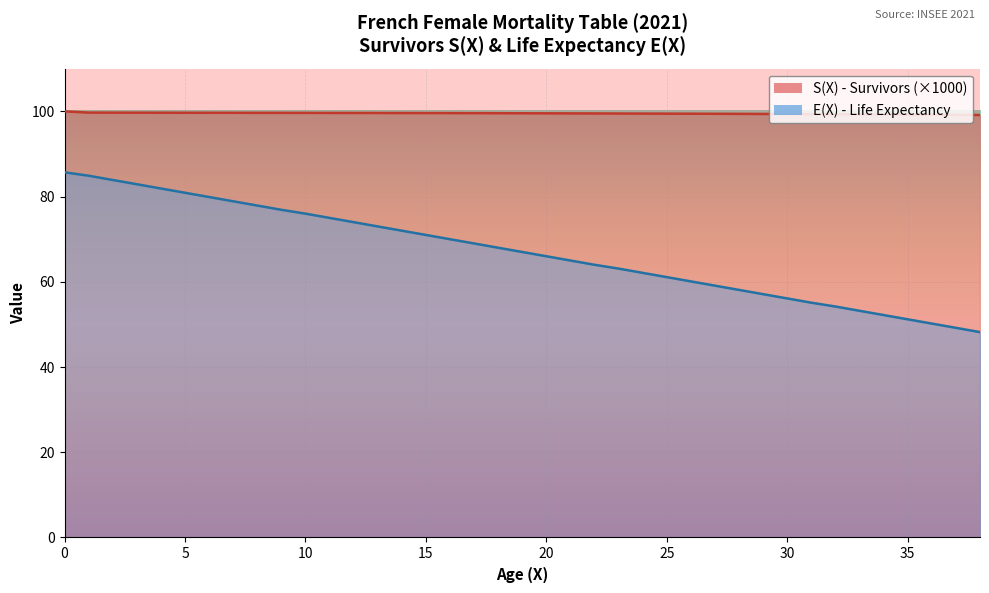

What is the value of the S(X) - Survivors point at the 22nd from the left?

99.5